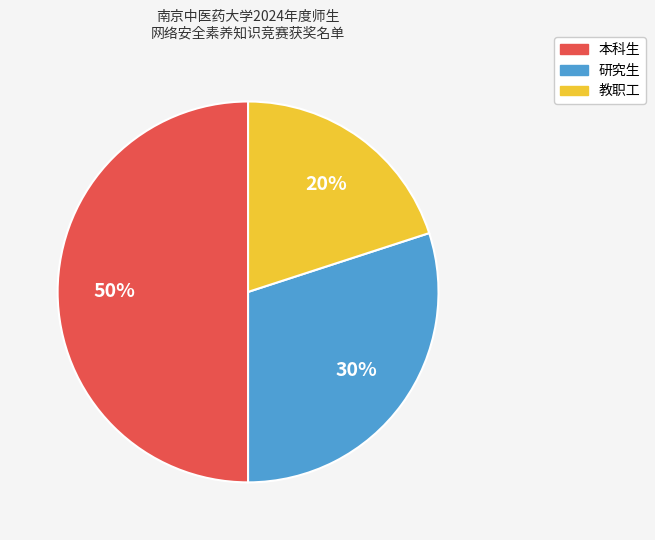

Is 教职工 the majority of the pie?

No